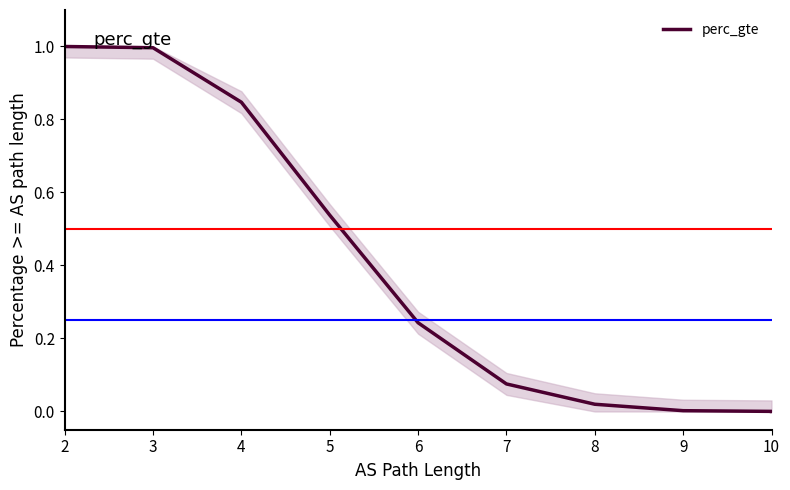

The chart shows a value of 0.0 at 8. True or false?

False